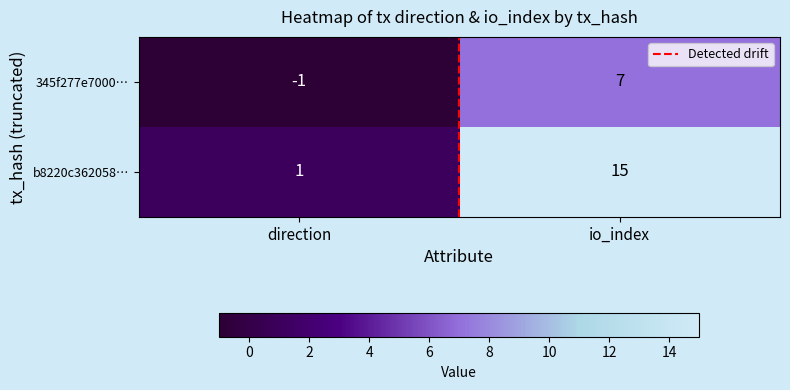

True or false: 345f277e7000… has a value of 11 at io_index.

False